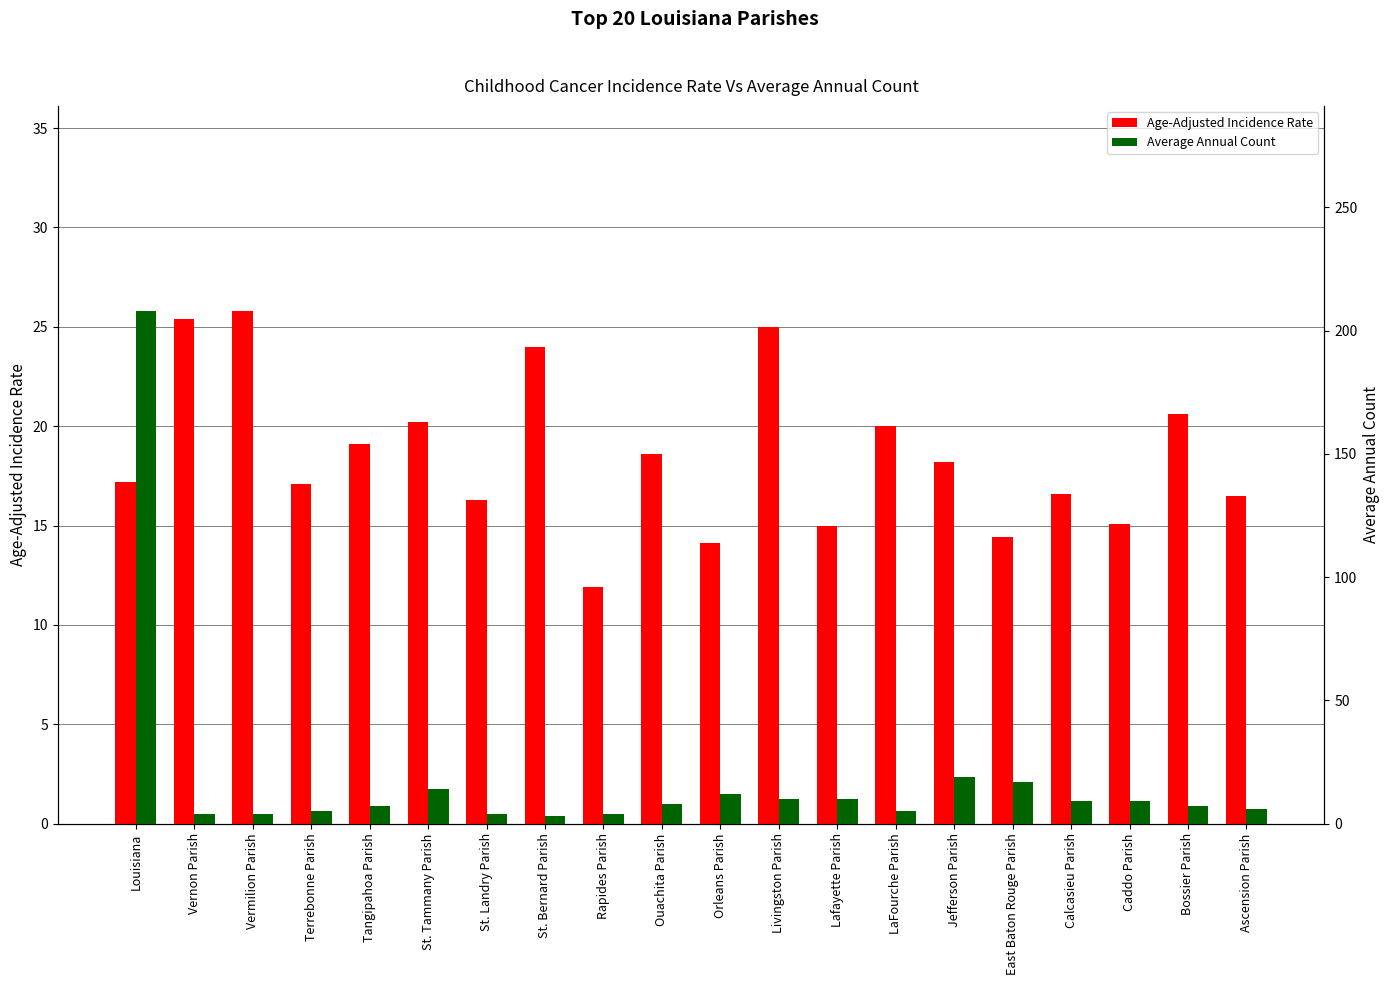

True or false: Age-Adjusted Incidence Rate has a value of 30.5 at Jefferson Parish.

False